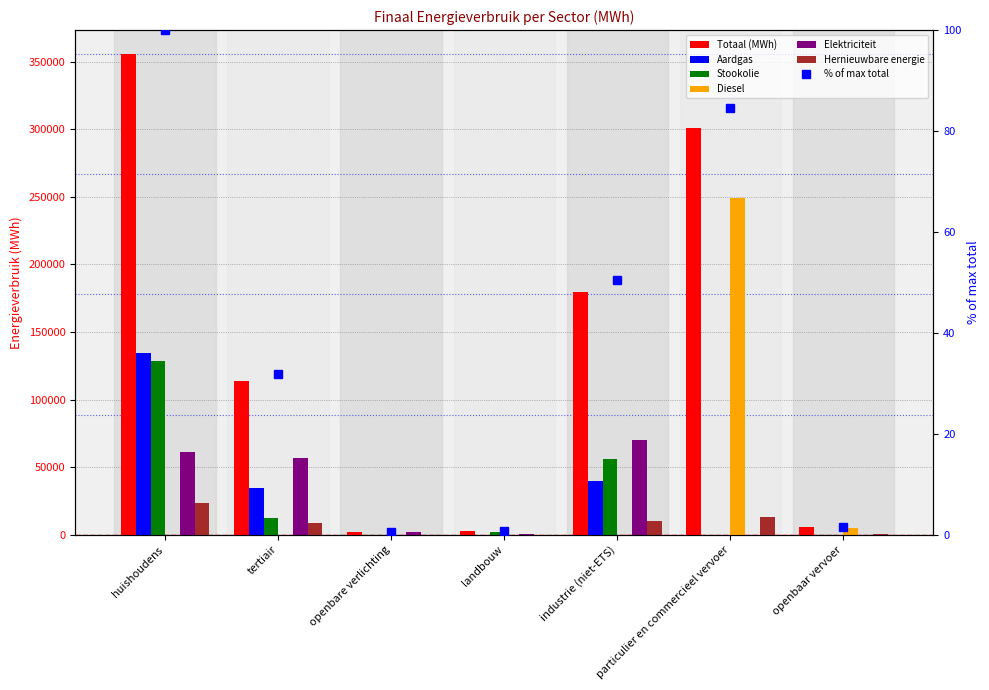

What is the difference between the Aardgas values at industrie (niet-ETS) and openbaar vervoer?

39535.4